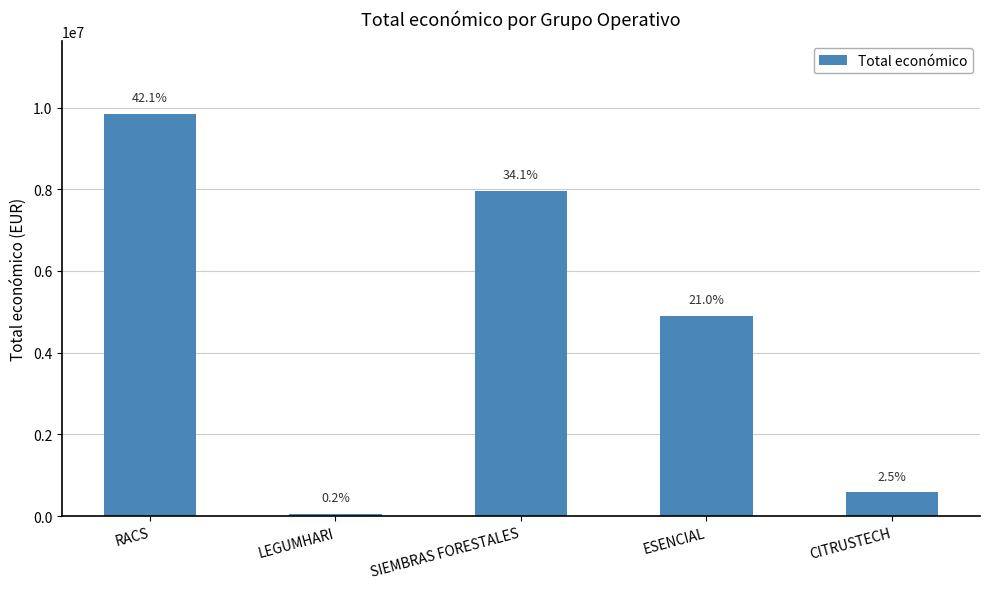

Reading left to right, what are all the values shown in this chart?

9847932	57500	7967413	4905702	587734